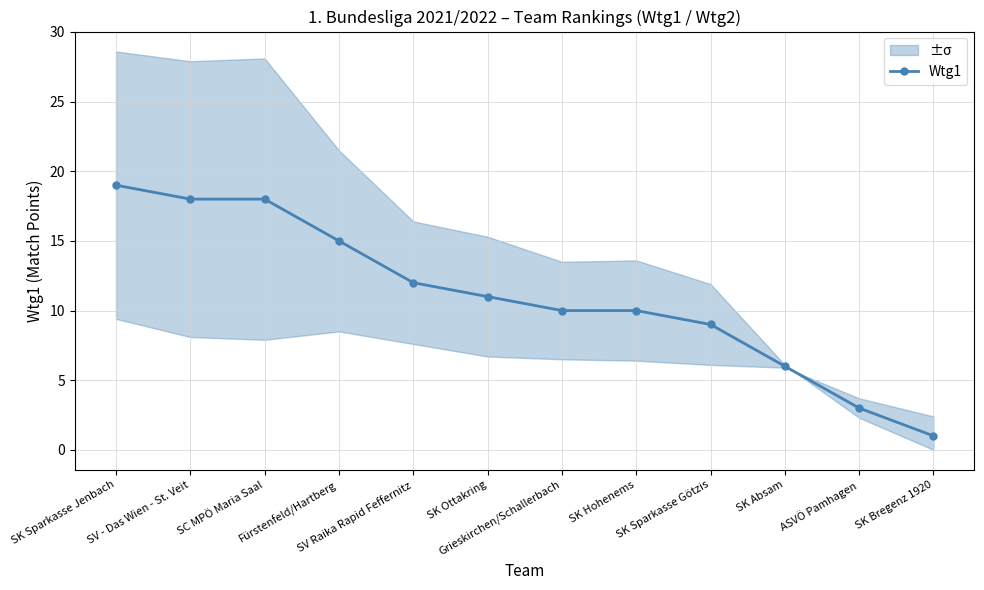

How many distinct data groups are displayed?

1